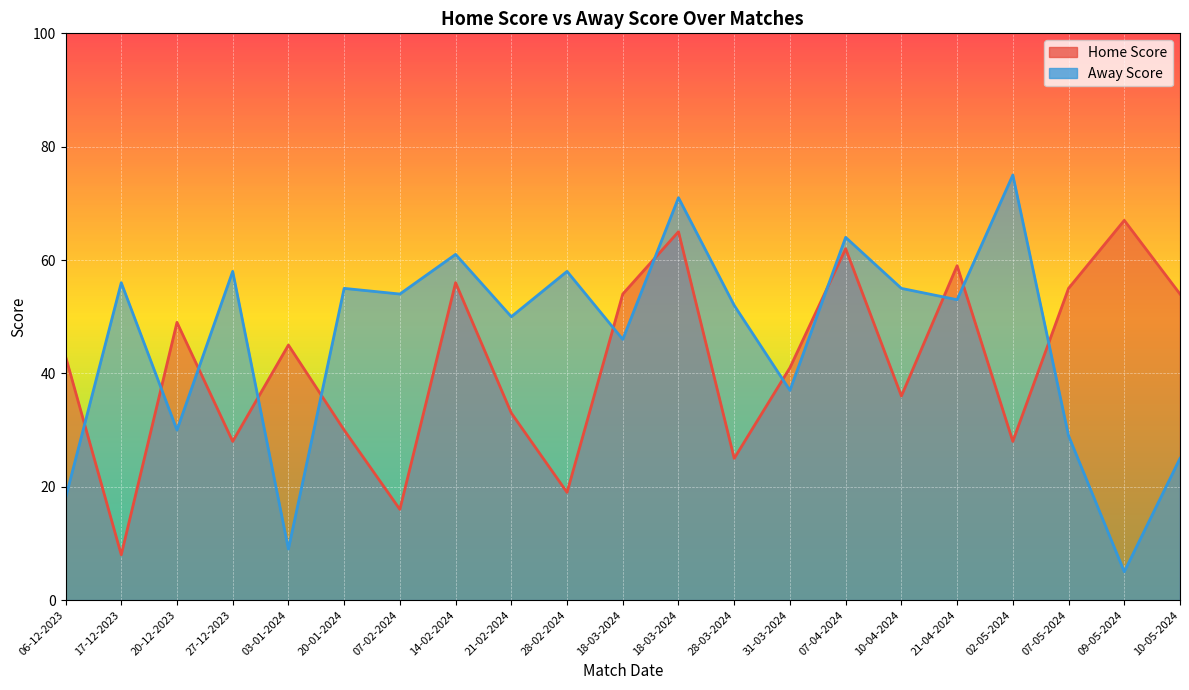

Where is the first local maximum for Home Score?

20-12-2023